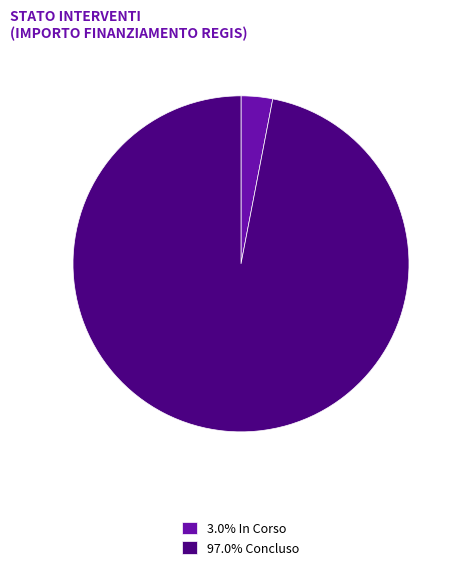

Is there any slice that represents more than half of the pie?

Yes